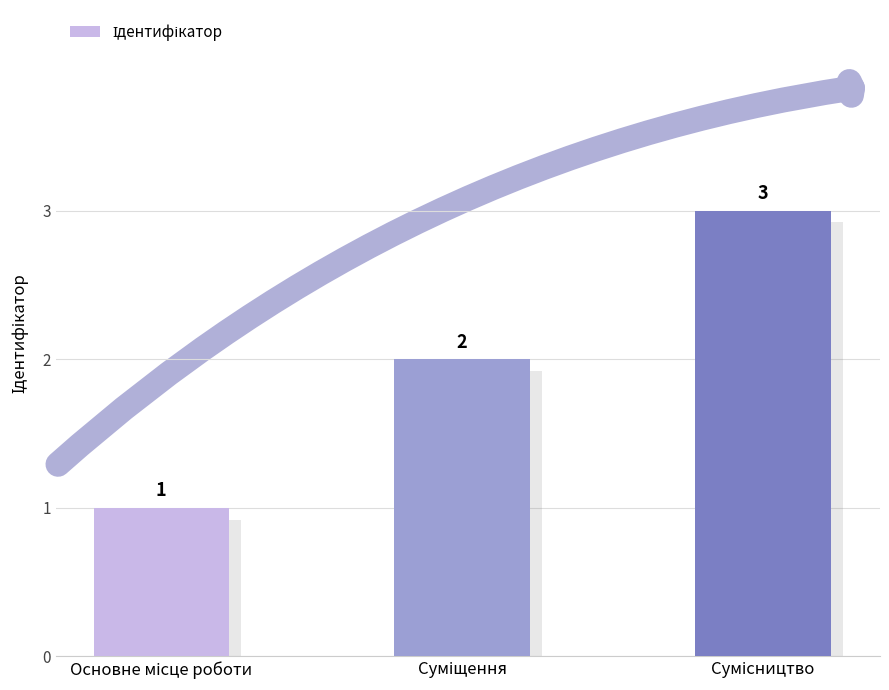

What is the greatest value displayed?

3